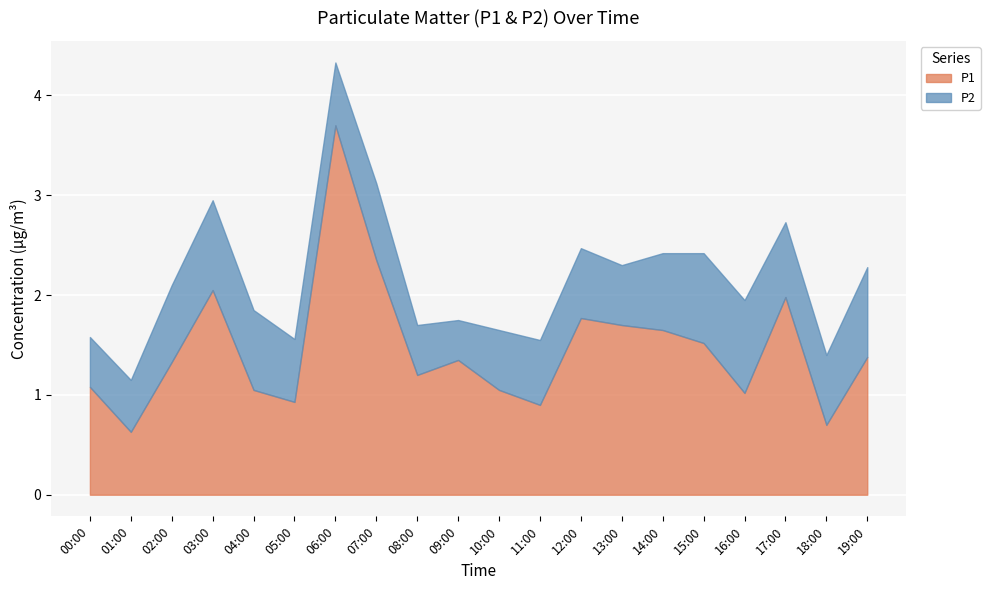

Is the value of P2 at 00:00 greater than the value of P1 at 03:00?

No